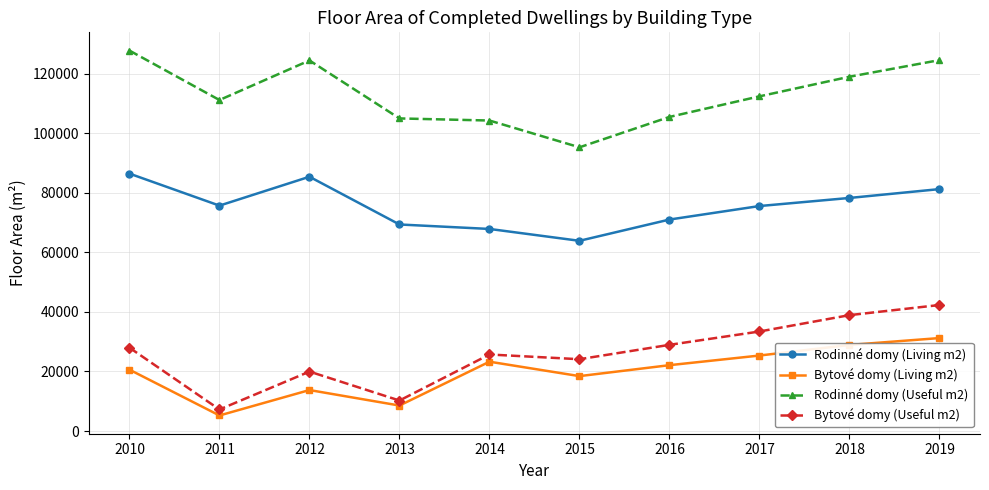

Which series has the widest spread of values?

Bytové domy (Useful m2)